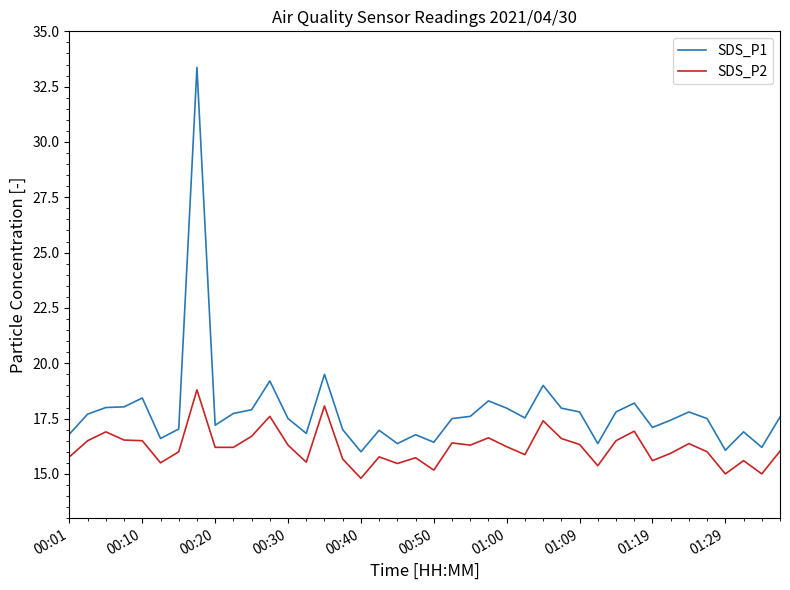

Does the chart have visible grid lines?

No